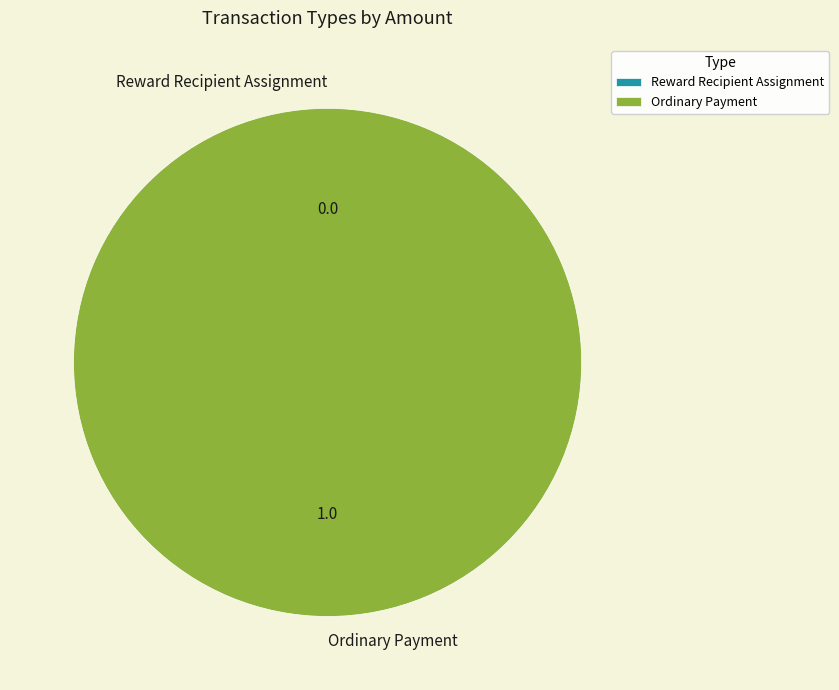

To the nearest percent, what is the difference between the largest and smallest slice percentages?

100%